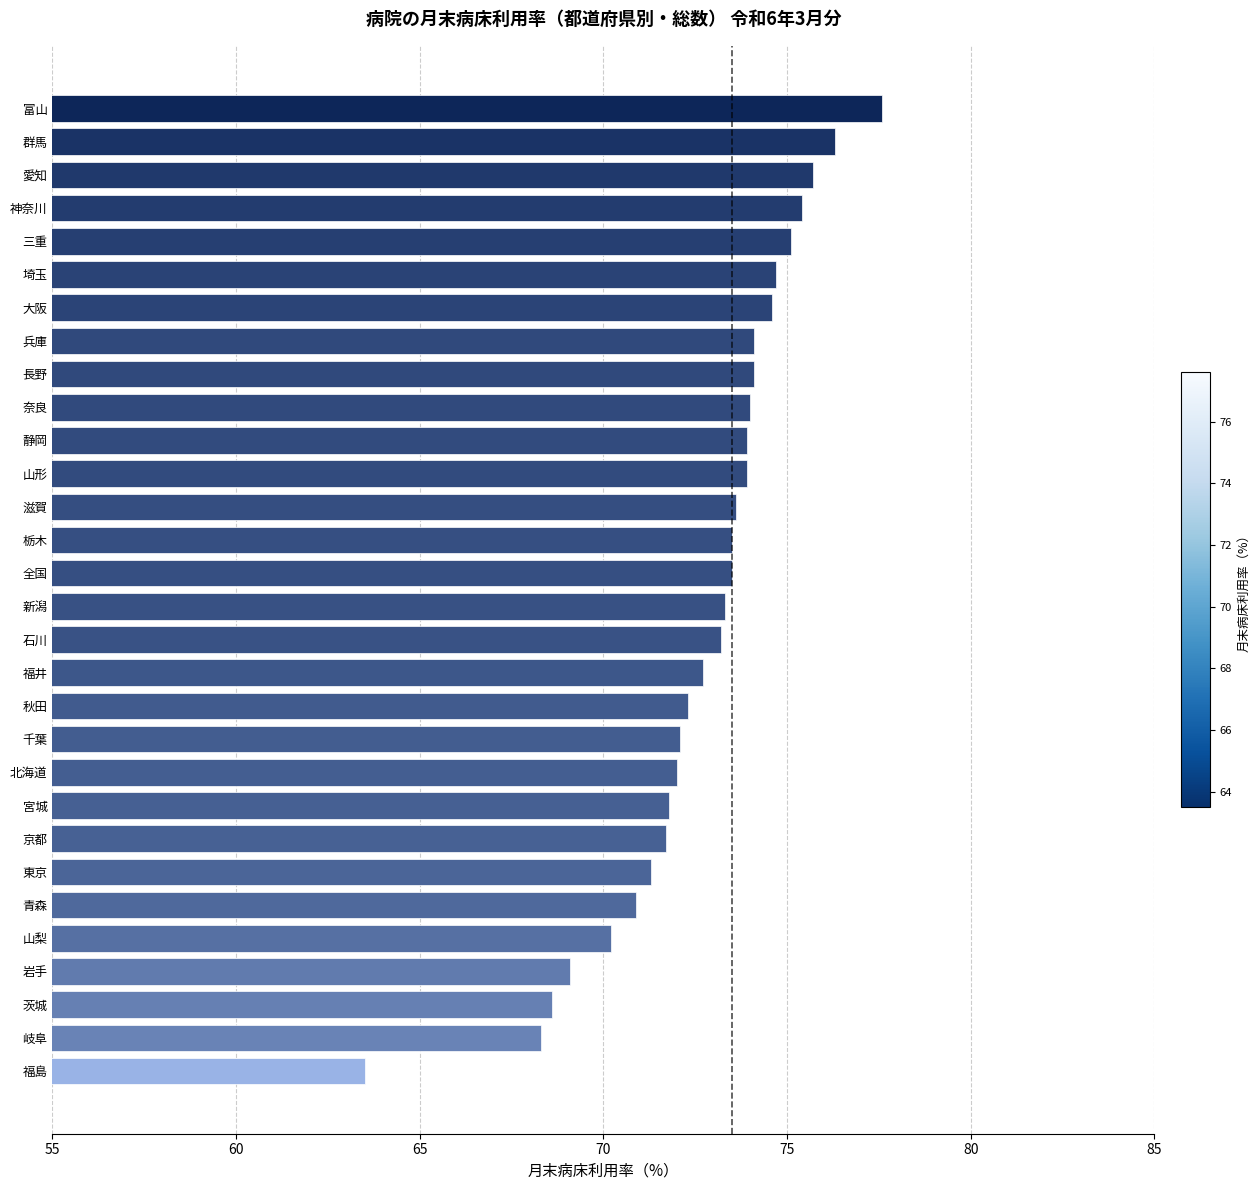

What is the change in value from 全国 to 群馬?

+2.8